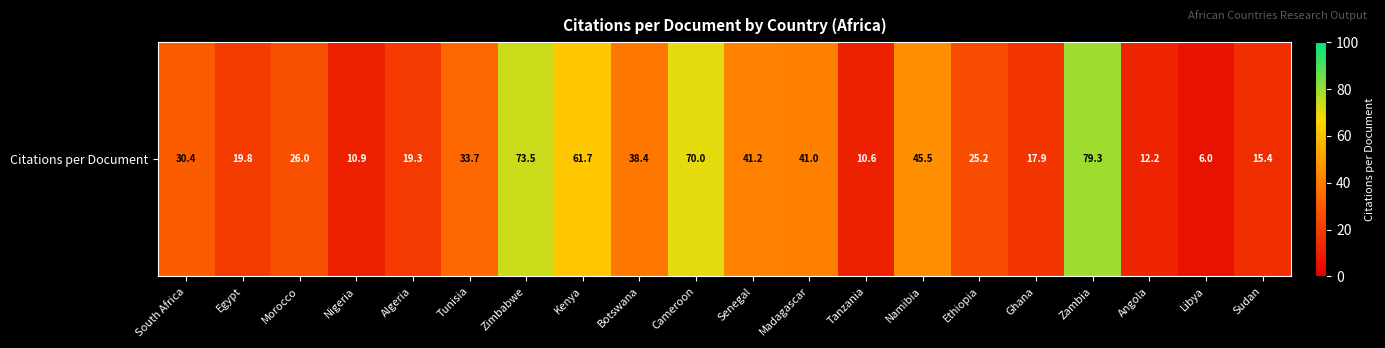

Rank the categories by value from highest to lowest.

Zambia, Zimbabwe, Cameroon, Kenya, Namibia, Senegal, Madagascar, Botswana, Tunisia, South Africa, Morocco, Ethiopia, Egypt, Algeria, Ghana, Sudan, Angola, Nigeria, Tanzania, Libya